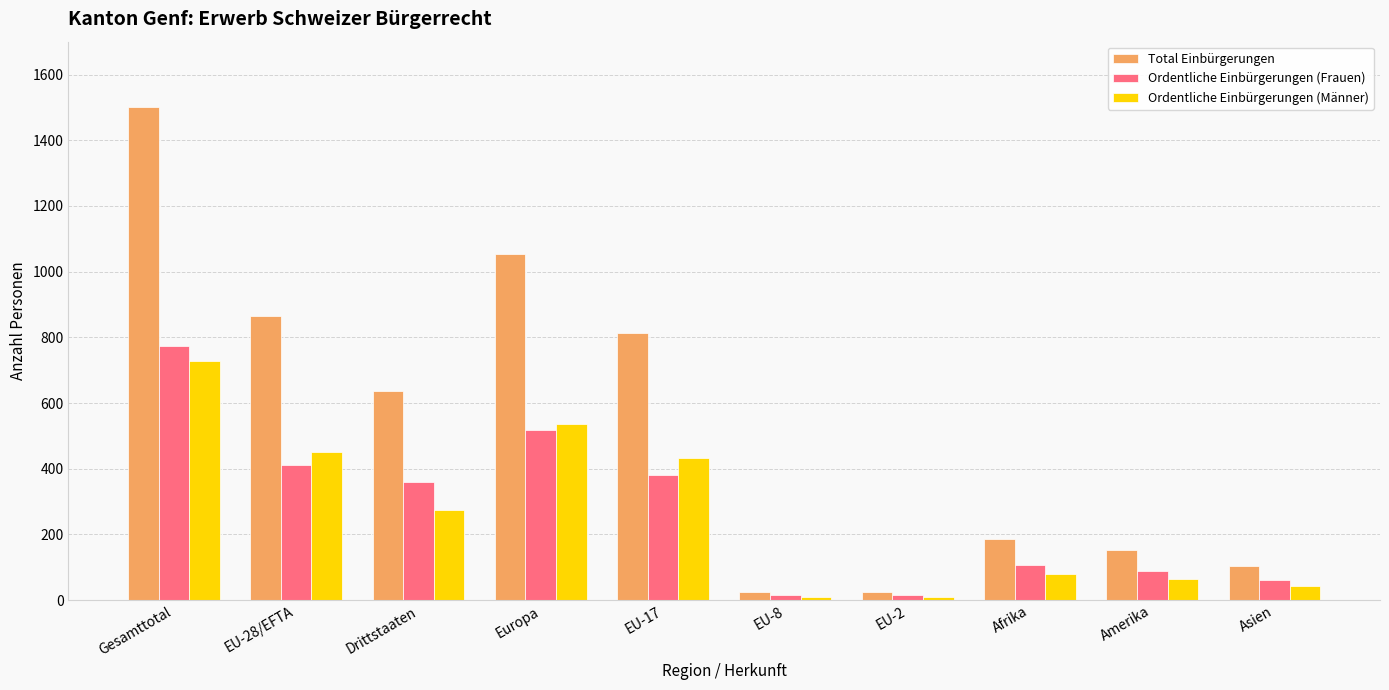

Is it true that Total Einbürgerungen equals 604 at Europa?

False